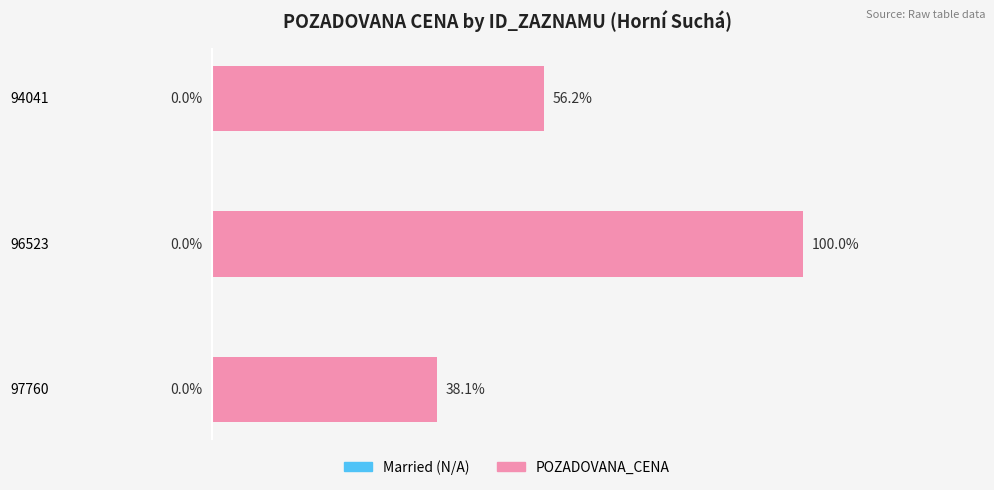

Rank the categories by value from lowest to highest.

97760, 94041, 96523